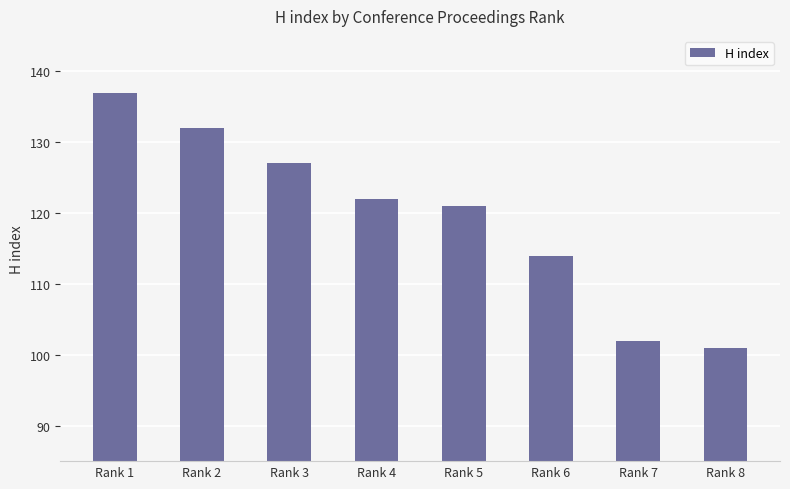

Which label corresponds to the largest value in the chart?

Rank 1